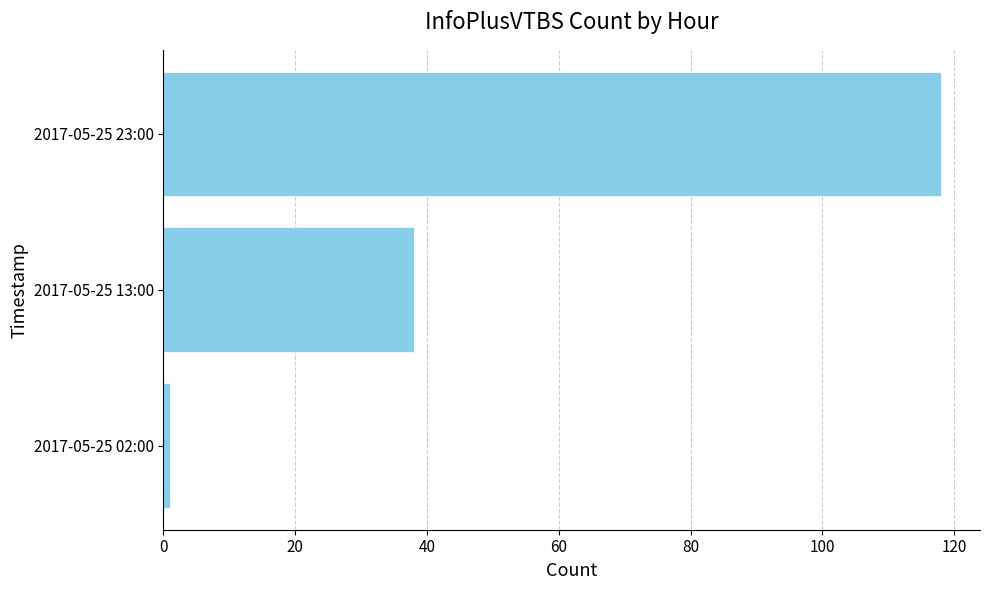

Does the chart contain any negative values?

No